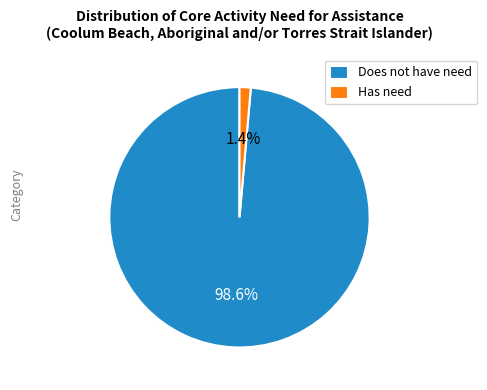

What is the majority slice?

Does not have need